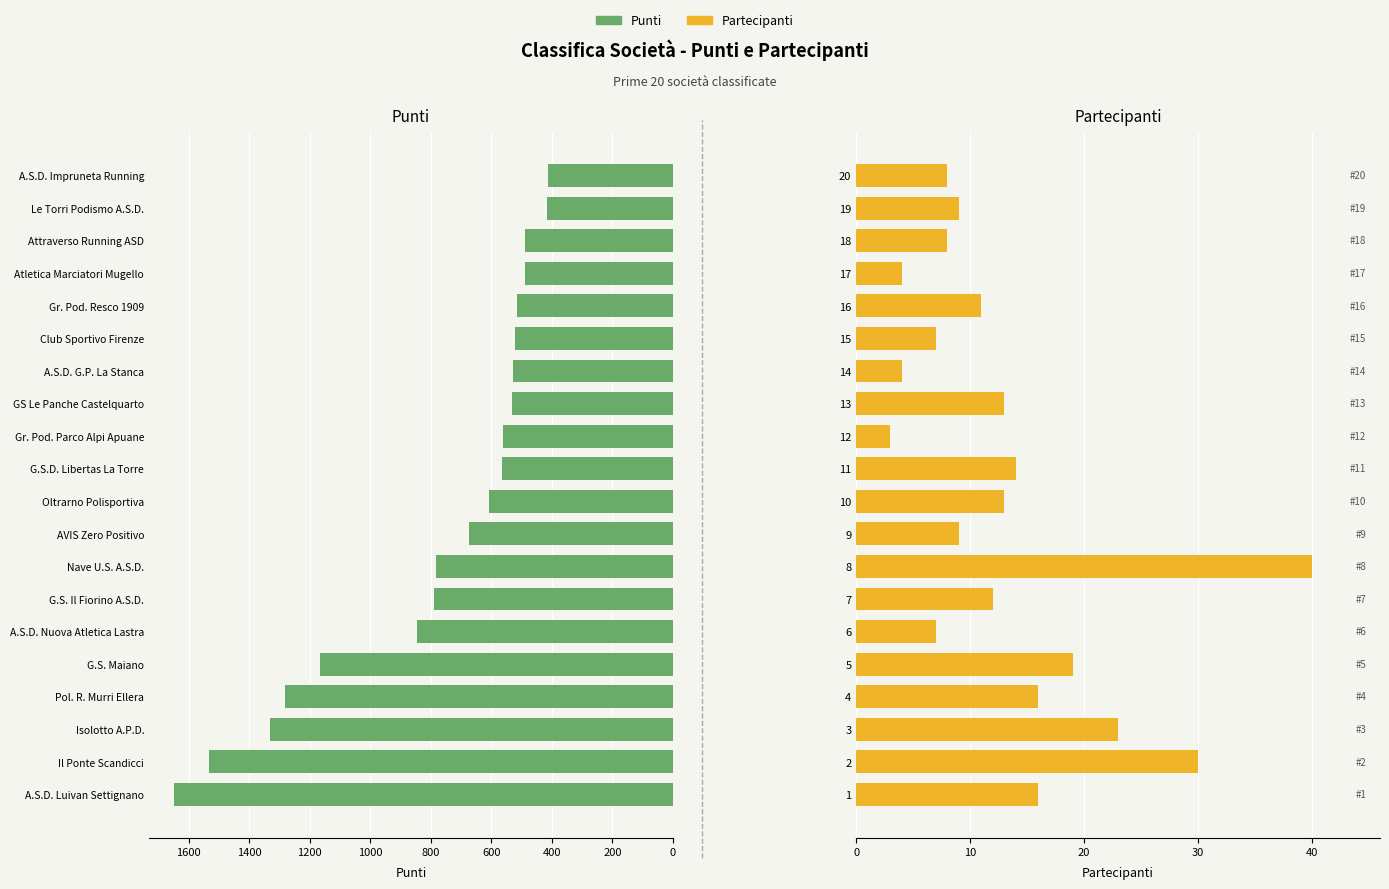

What is the smallest value displayed?

3